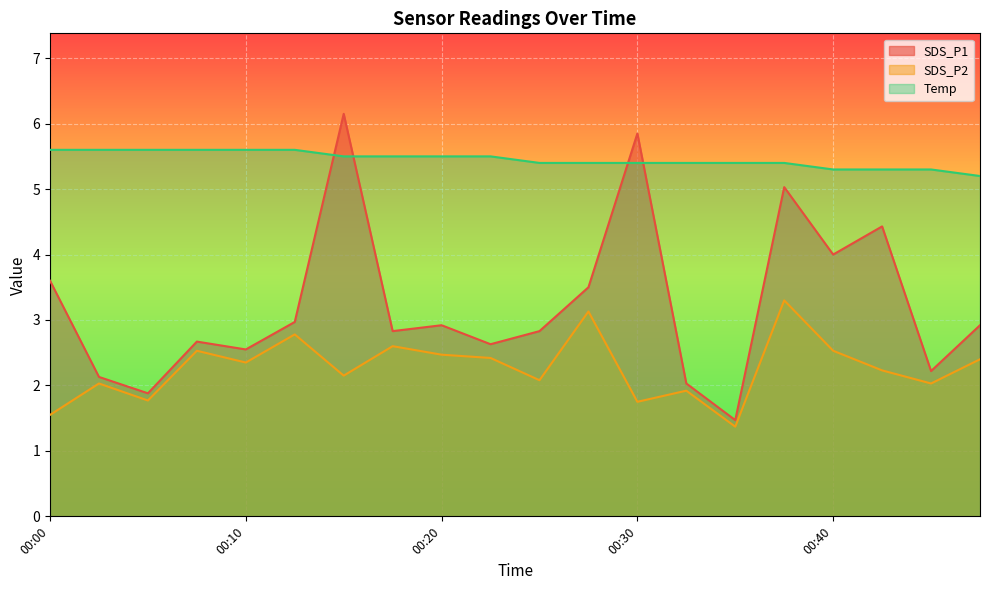

Between 00:20 and 00:40, which series saw the biggest shift?

SDS_P1